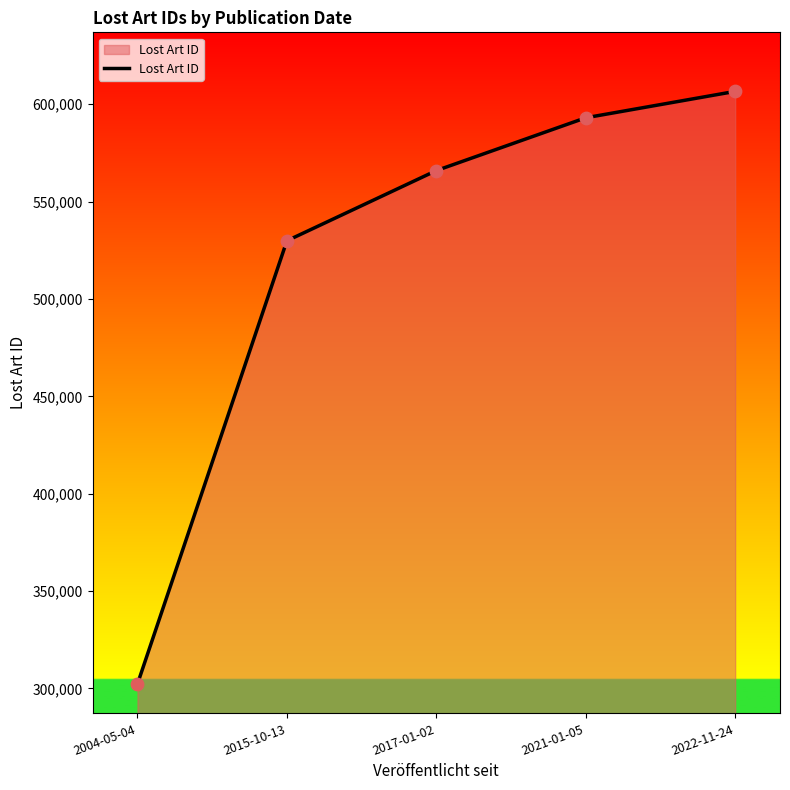

What is the change in value from 2021-01-05 to 2022-11-24?

+13546